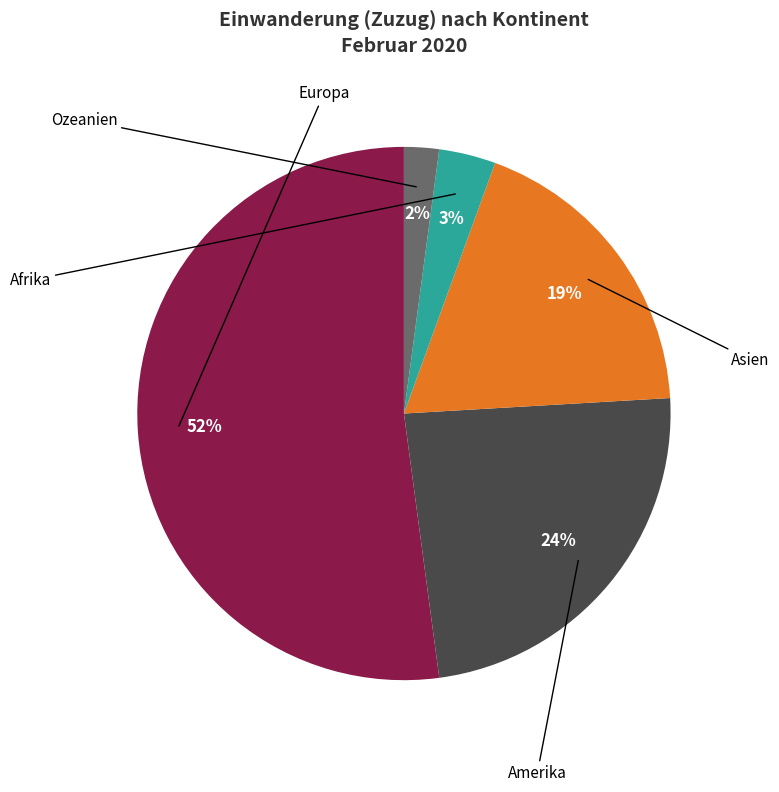

To the nearest percent, what is the average slice percentage?

20%